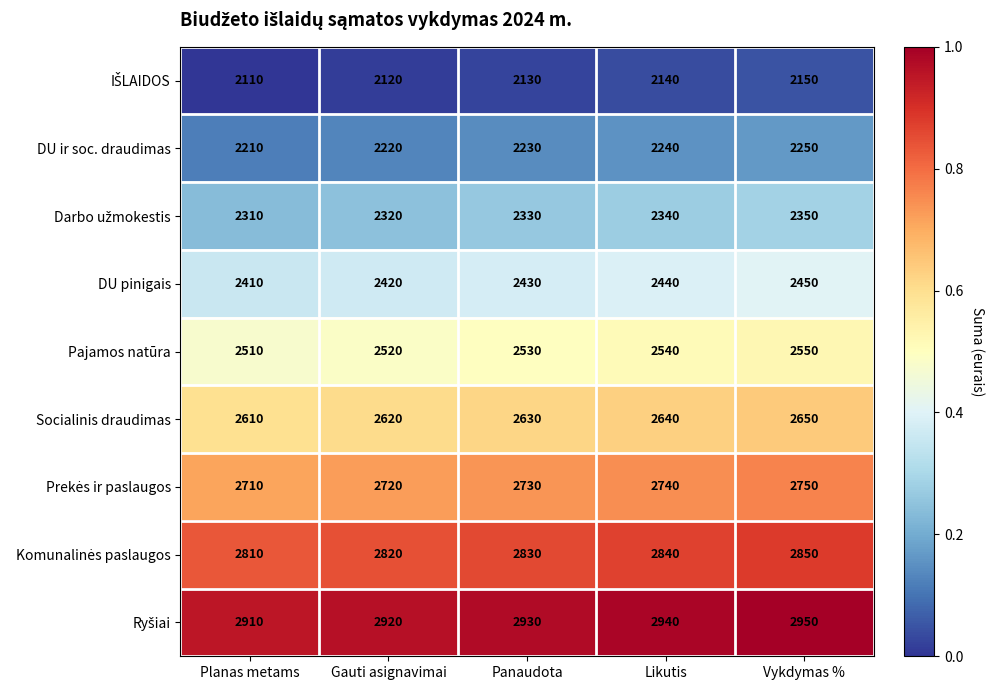

How many categories are shown in the chart?

5